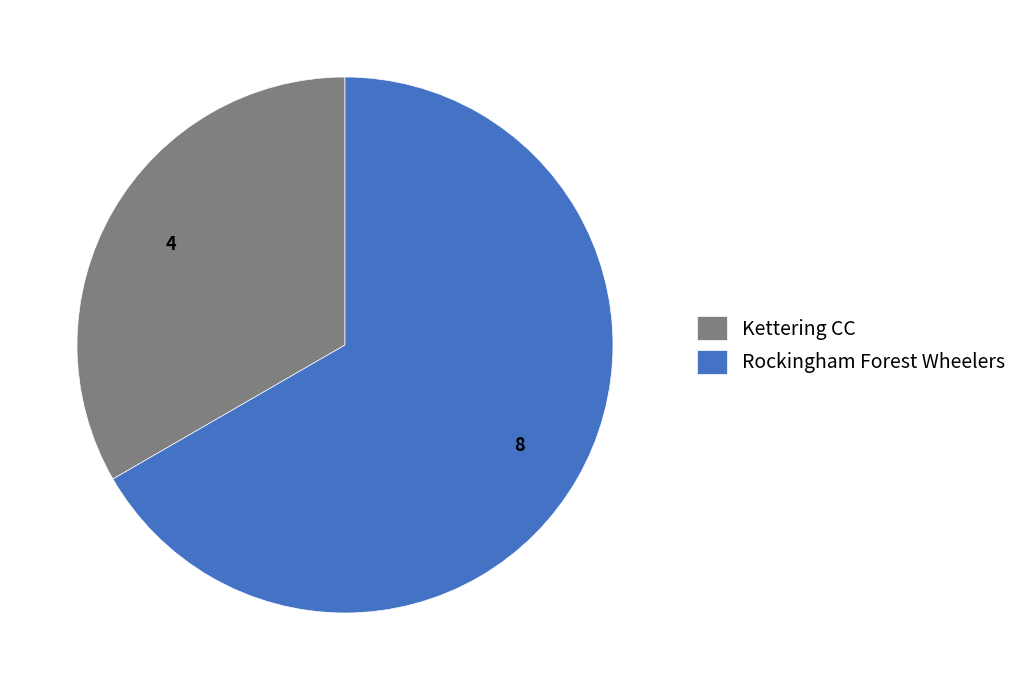

What is the ratio of the value at Kettering CC to the value at Rockingham Forest Wheelers?

0.5